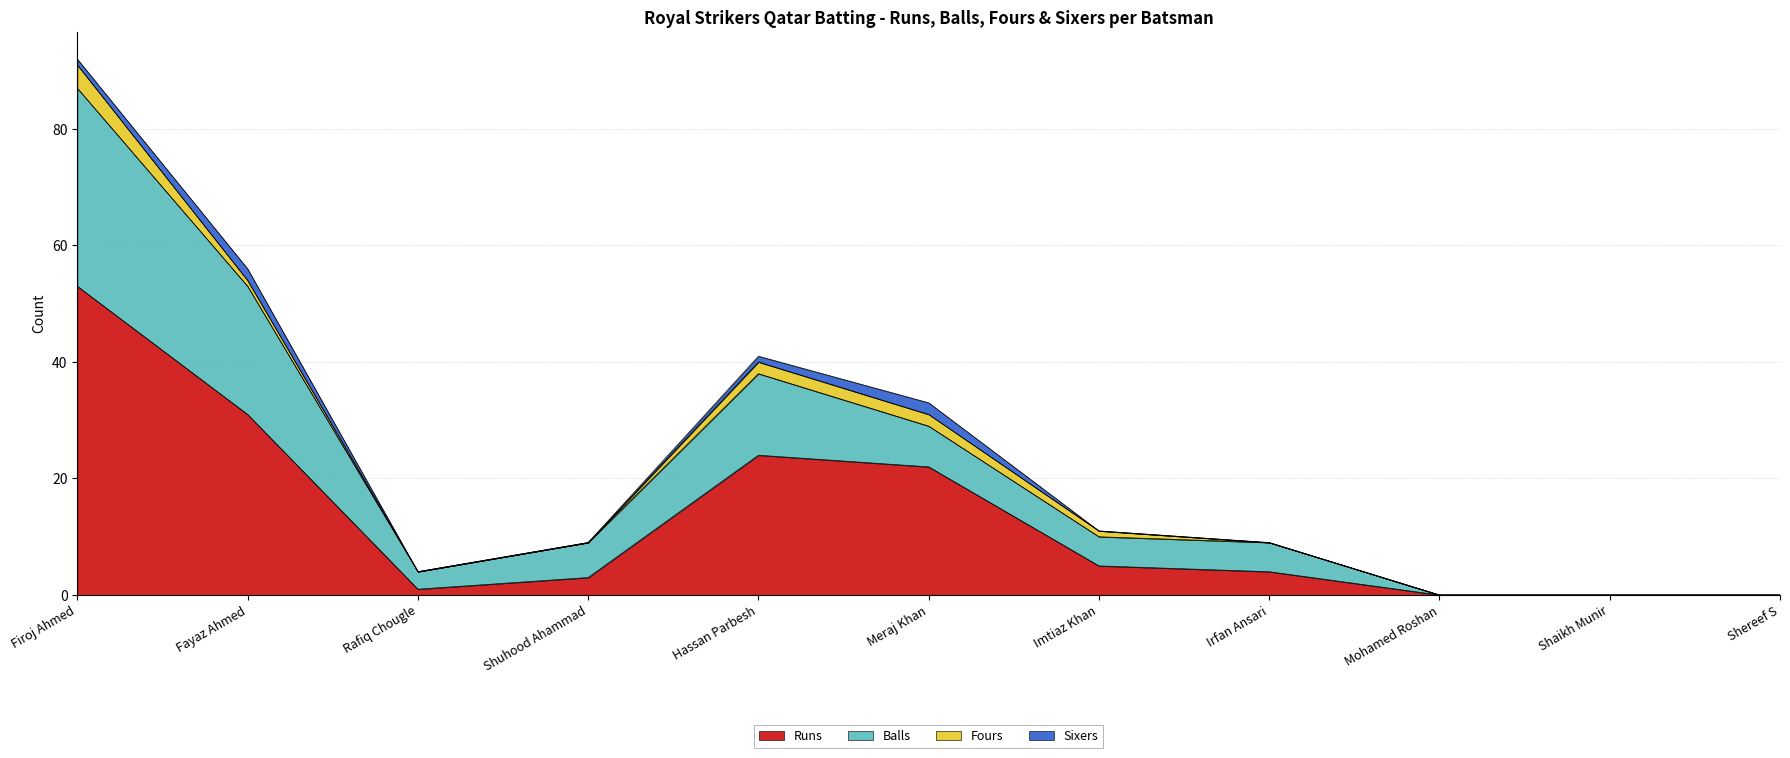

True or false: Runs has a value of 5 at Imtiaz Khan.

True